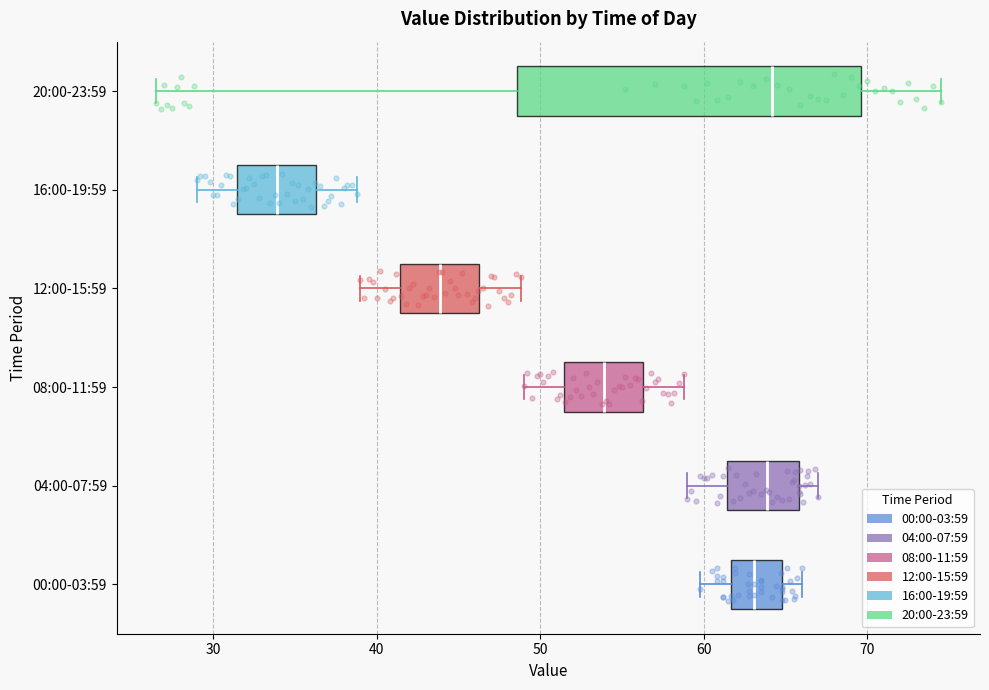

Reading bottom to top, transcribe this box plot: for each box, give where its median line is, the range the box spans, and where its two whiskers end, as read against the x-axis. The values are not printed on the chart, so give them approximately, as read against the axis.

00:00-03:59: median 63, box 62 to 65, whiskers 60 to 66
04:00-07:59: median 64, box 61 to 66, whiskers 59 to 67
08:00-11:59: median 54, box 51 to 56, whiskers 49 to 59
12:00-15:59: median 44, box 41 to 46, whiskers 39 to 49
16:00-19:59: median 34, box 31 to 36, whiskers 29 to 39
20:00-23:59: median 64, box 49 to 70, whiskers 27 to 75